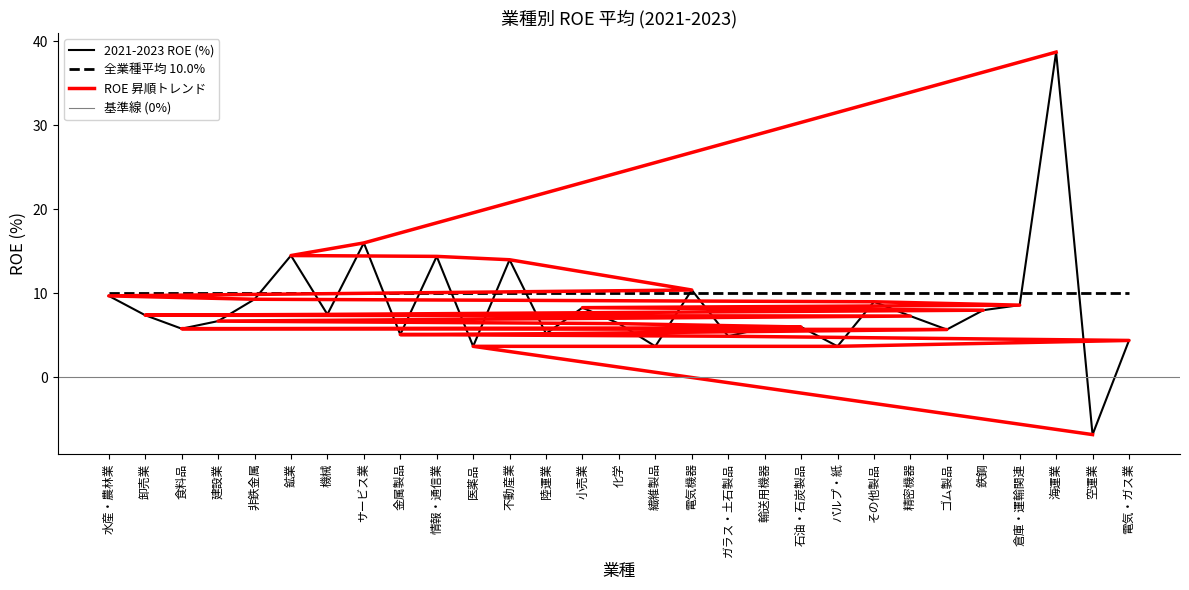

What is the sum of the values at 倉庫・運輸関連 and 機械?

16.1